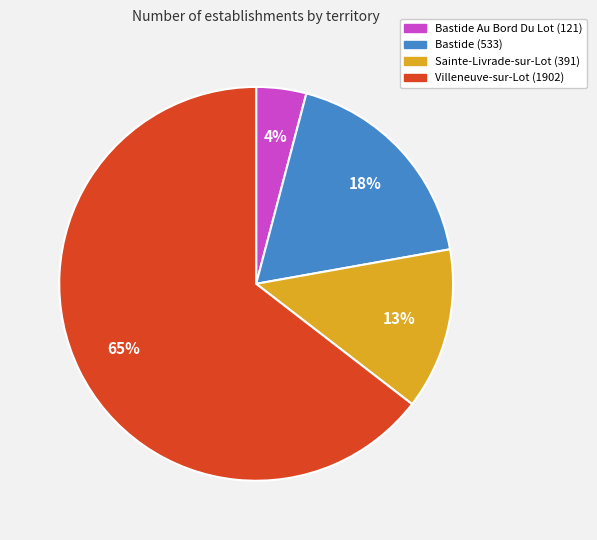

To the nearest percent, what is the average slice percentage?

25%